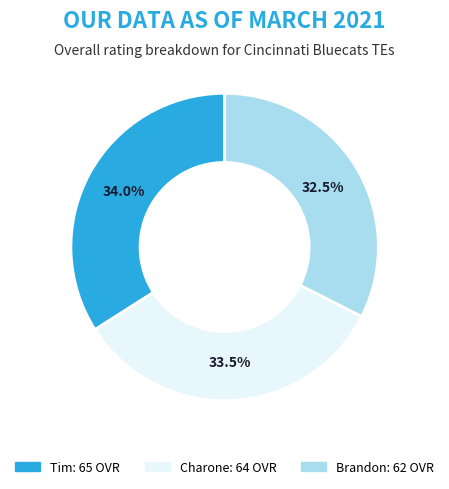

How many segments does this pie chart have?

3